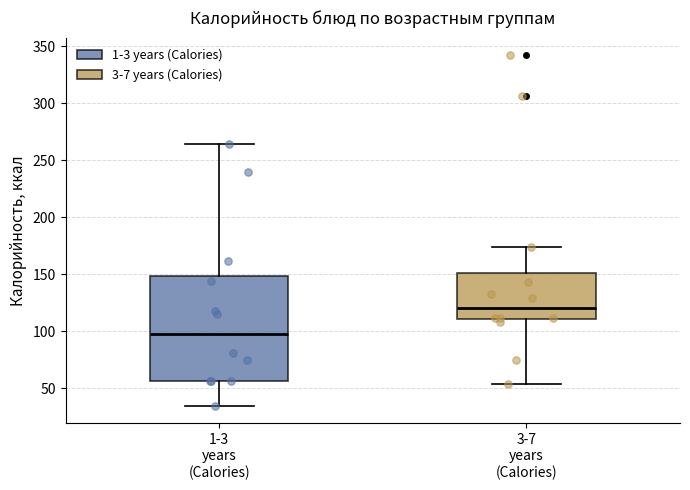

Where does the upper whisker of the box for 1-3 years (Calories) end on the y-axis? The values are not printed on the chart, so give them approximately, as read against the axis.

265